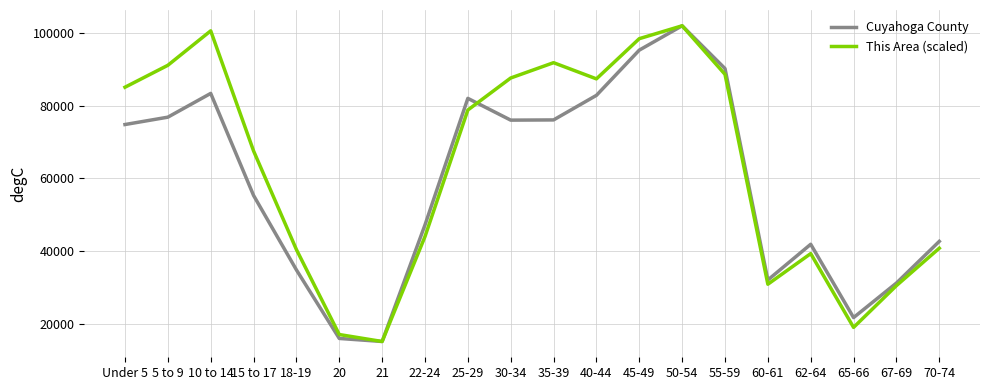

What value does the Cuyahoga County series have at 65-66?

21722.0